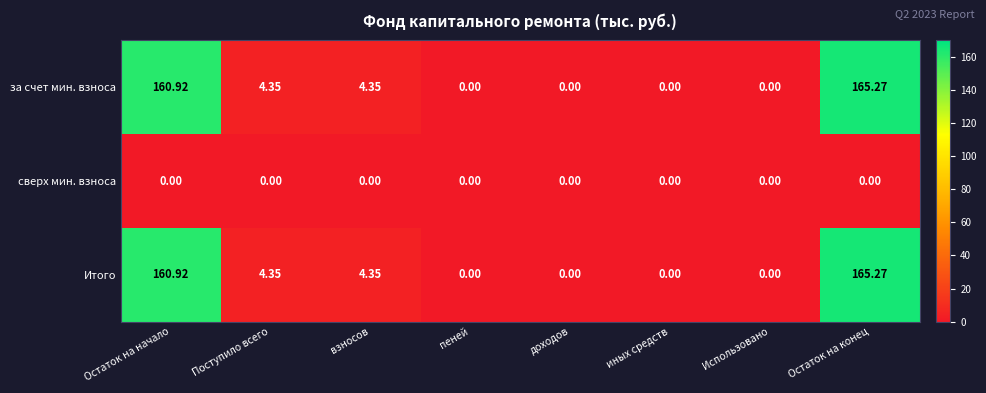

At which category is the sum across all series the highest?

Остаток на конец